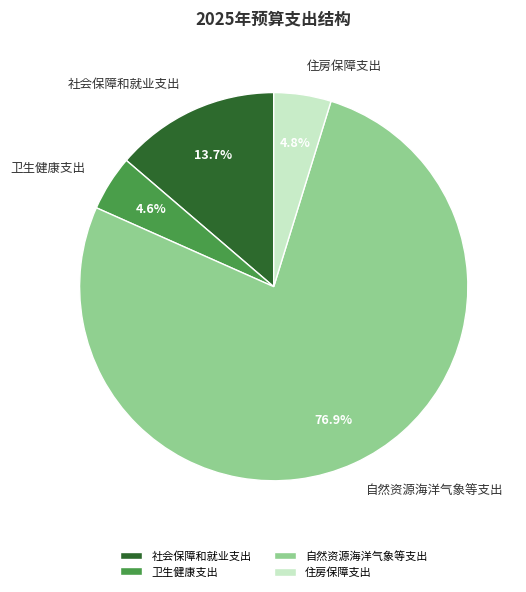

Is 社会保障和就业支出 the majority of the pie?

No